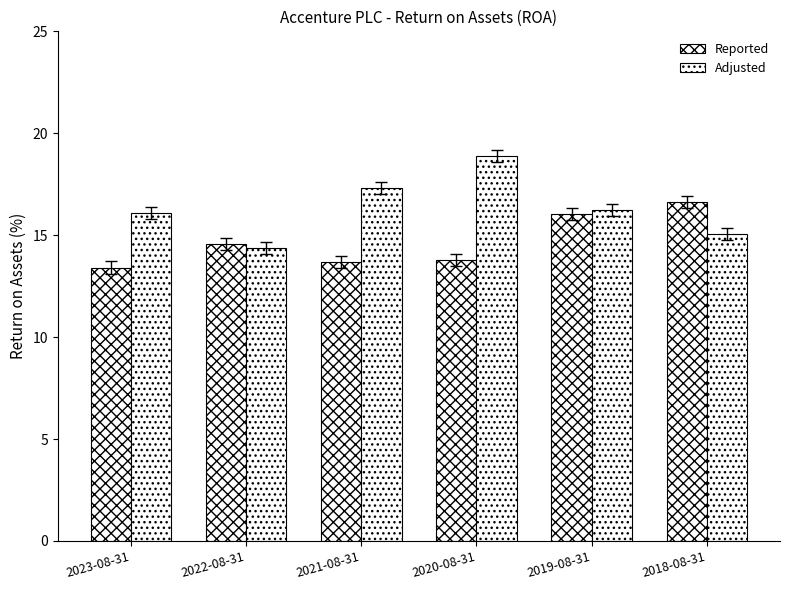

How many distinct data groups are displayed?

2